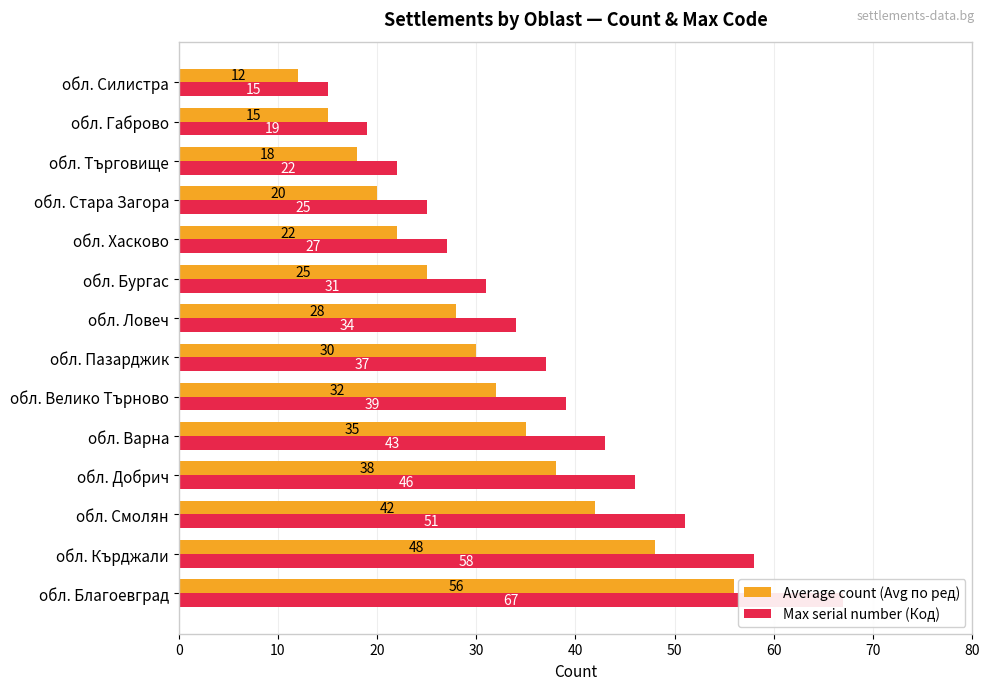

Rank the series by their average value, from lowest to highest.

Average count (Avg по ред), Max serial number (Код)